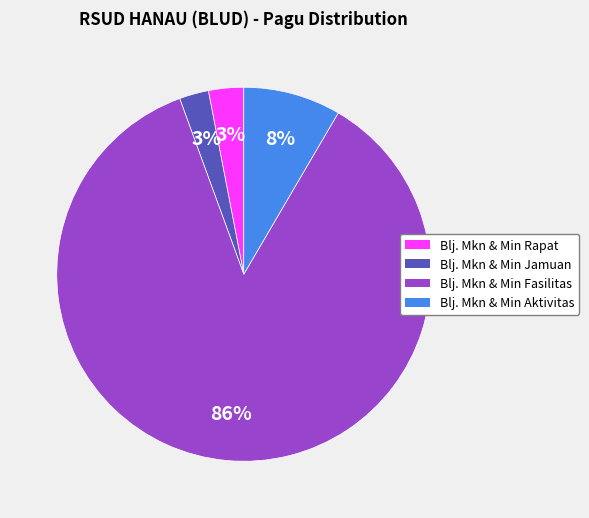

To the nearest percent, what is the difference between the largest and smallest slice percentages?

83%